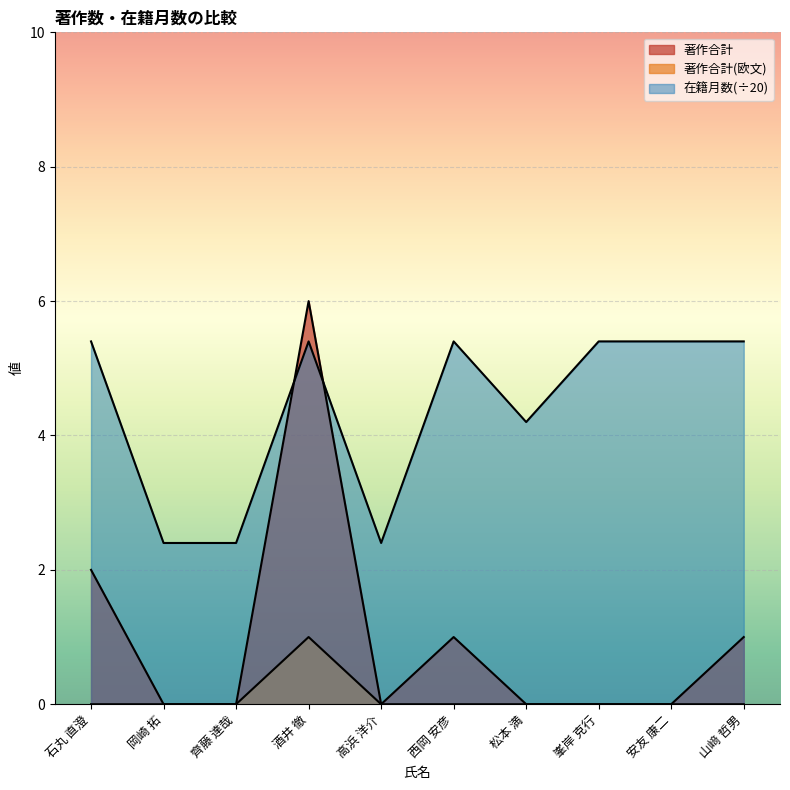

Rank the categories by 著作合計 value from lowest to highest.

岡崎 拓, 齊藤 達哉, 高浜 洋介, 松本 満, 峯岸 克行, 安友 康二, 西岡 安彦, 山﨑 哲男, 石丸 直澄, 酒井 徹